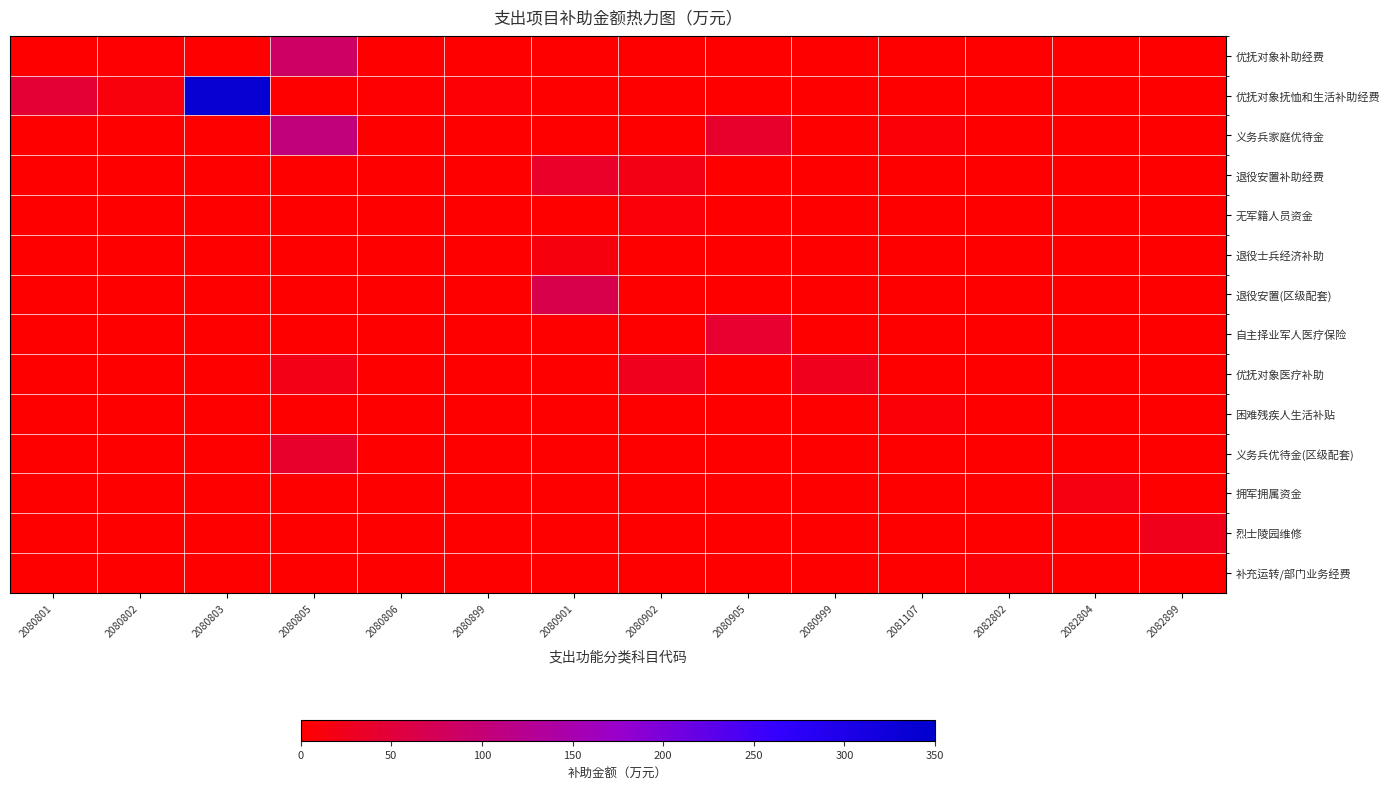

At how many categories does at least one series exceed 118?

1